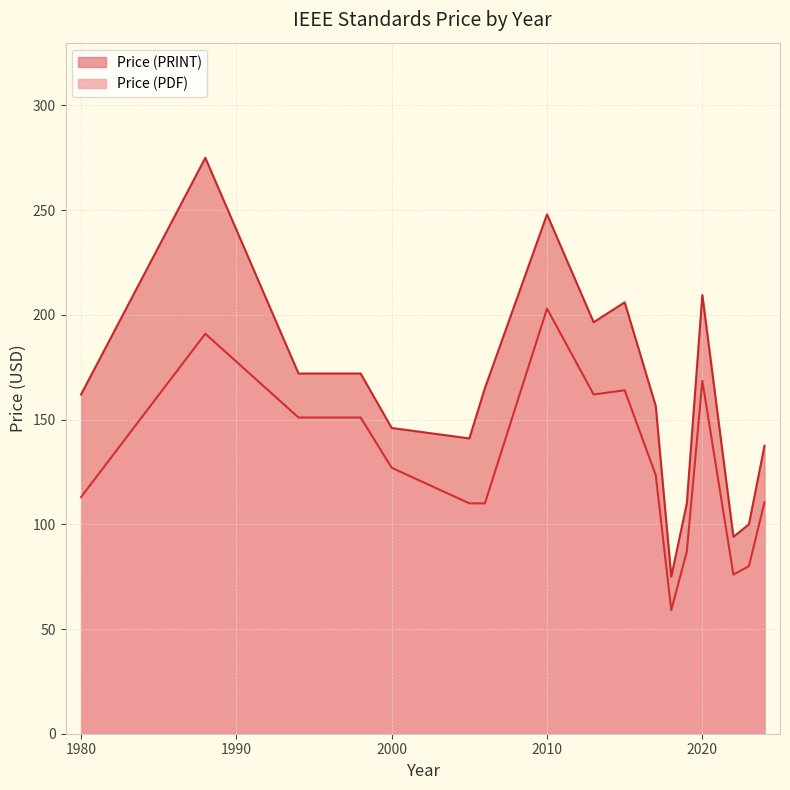

How many lines are shown in the chart?

2